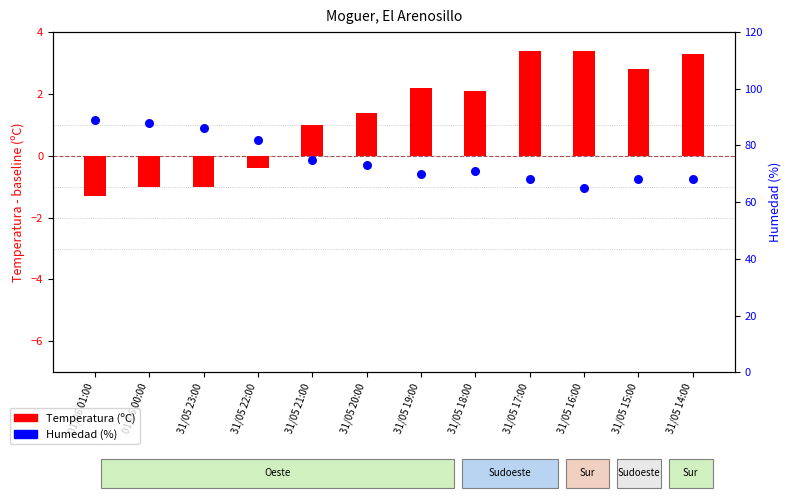

Is the value of Temperatura (ºC) at 31/05 20:00 greater than the value of Humedad (%) at 31/05 14:00?

No